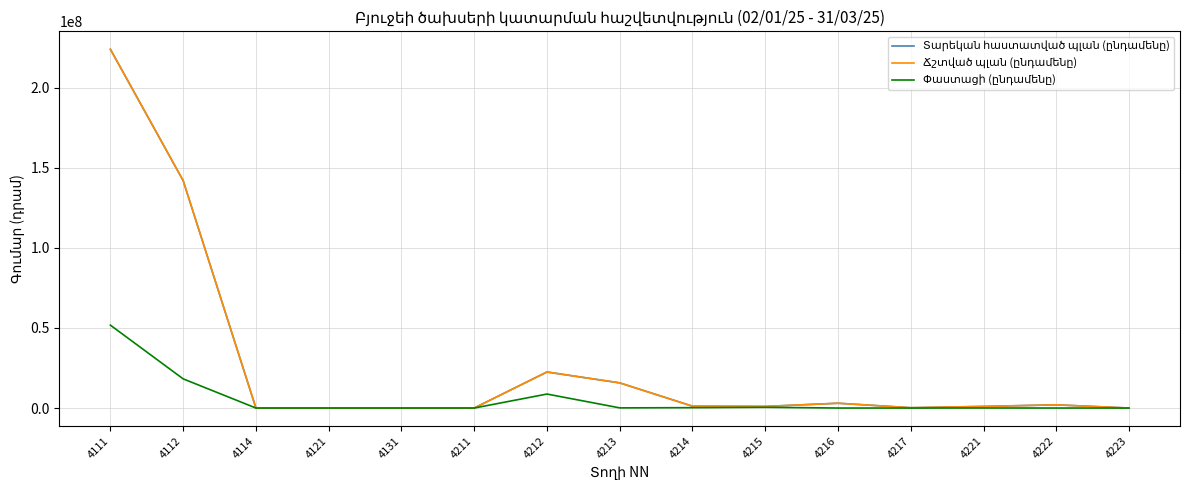

Which series changed the most between 4111 and 4216?

Տարեկան հաստատված պլան (ընդամենը)